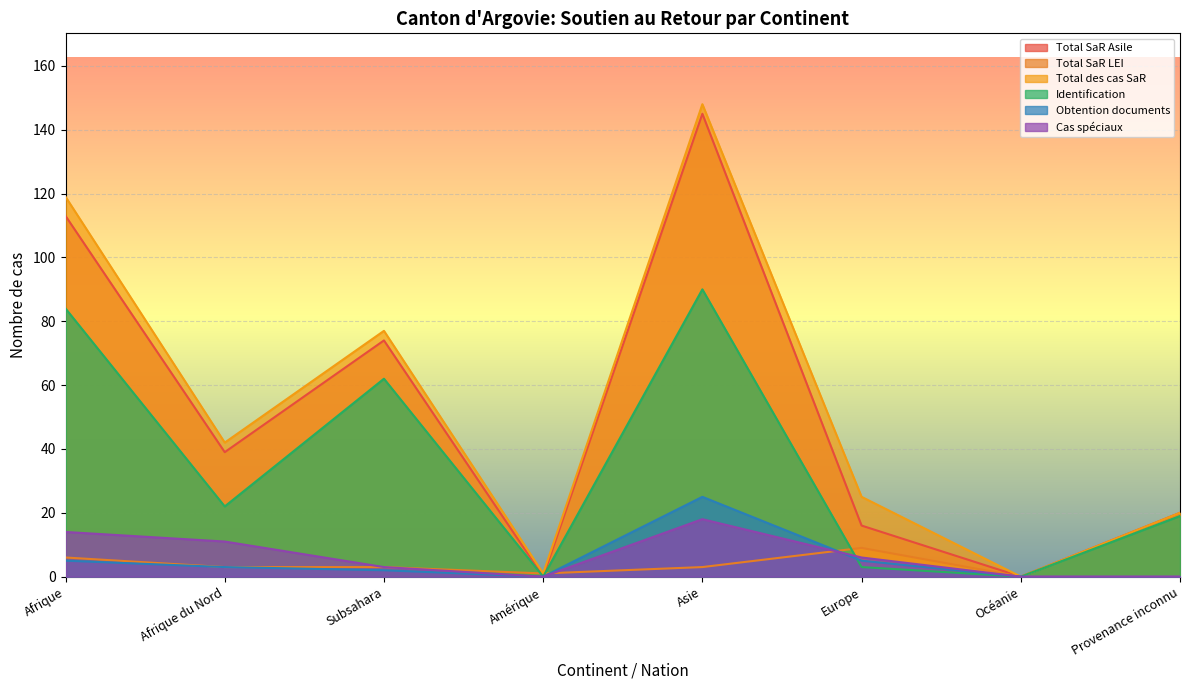

Is it true that Identification equals 29 at Asie?

False